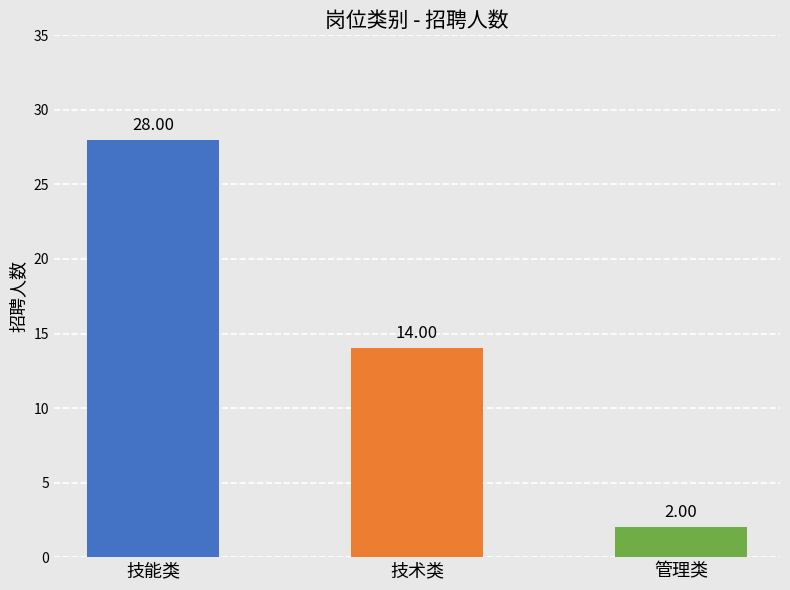

How many data points are less than 14?

1